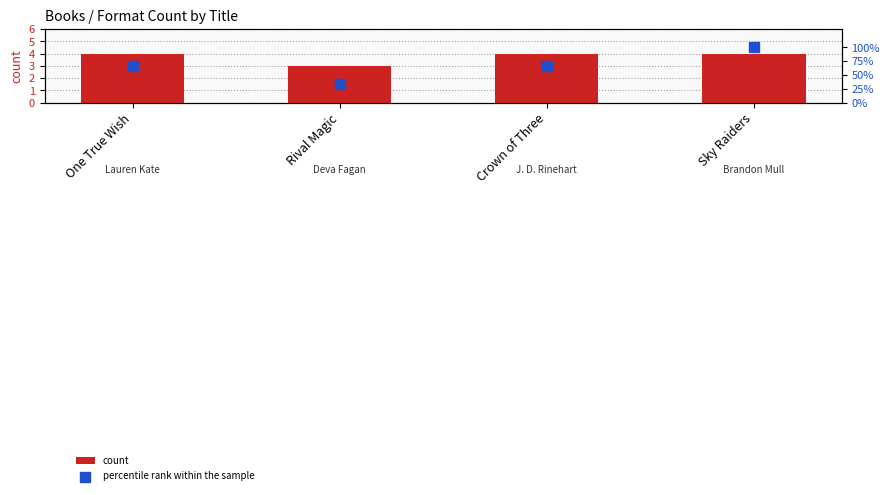

Which series reaches the minimum Y coordinate?

count